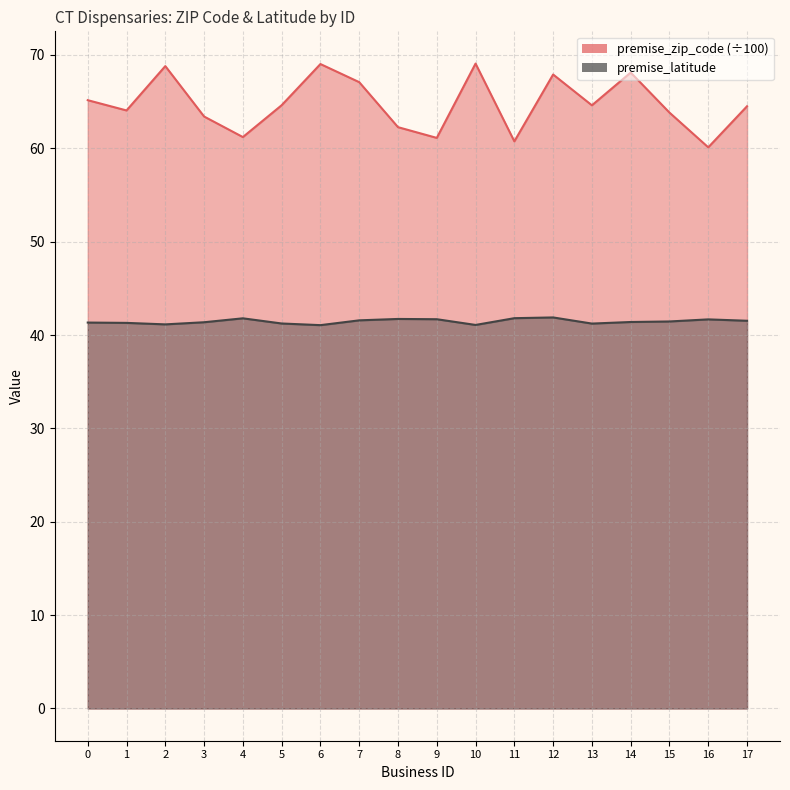

Rank the series by their maximum value, from highest to lowest.

premise_zip_code, premise_latitude